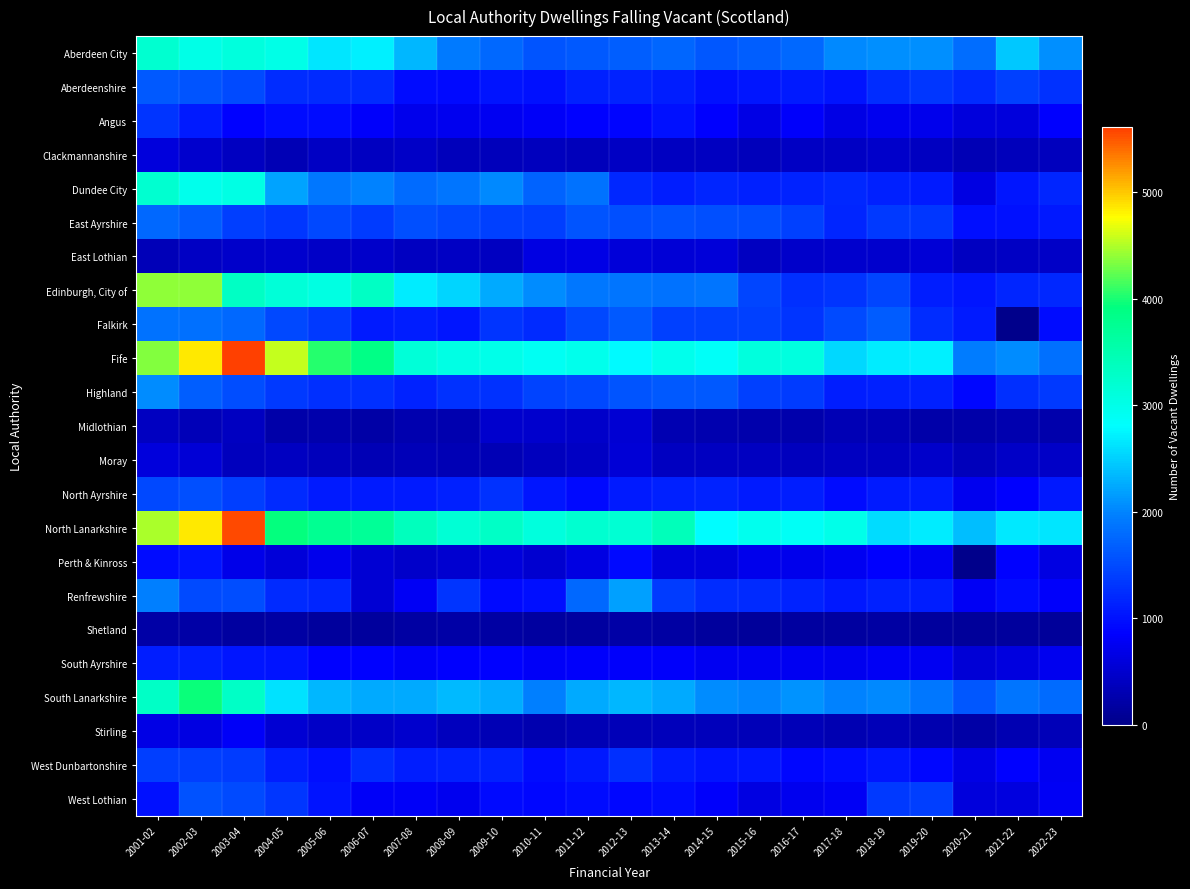

Reading left to right, what are all the values shown in this chart?

Aberdeen City: 2001-02=3206	2002-03=3022	2003-04=3106	2004-05=3023	2005-06=2651	2006-07=2705	2007-08=2331	2008-09=1907	2009-10=1774	2010-11=1589	2011-12=1629	2012-13=1686	2013-14=1746	2014-15=1603	2015-16=1676	2016-17=1774	2017-18=2017	2018-19=2072	2019-20=2074	2020-21=1812	2021-22=2451	2022-23=2081
Aberdeenshire: 2001-02=1643	2002-03=1592	2003-04=1507	2004-05=1246	2005-06=1215	2006-07=1214	2007-08=964	2008-09=937	2009-10=1028	2010-11=1007	2011-12=1134	2012-13=1146	2013-14=1104	2014-15=1004	2015-16=1045	2016-17=1089	2017-18=1012	2018-19=1248	2019-20=1334	2020-21=1210	2021-22=1411	2022-23=1293
Angus: 2001-02=1300	2002-03=1080	2003-04=873	2004-05=953	2005-06=964	2006-07=825	2007-08=706	2008-09=726	2009-10=766	2010-11=797	2011-12=874	2012-13=890	2013-14=1000	2014-15=843	2015-16=658	2016-17=813	2017-18=661	2018-19=726	2019-20=708	2020-21=603	2021-22=603	2022-23=837
Clackmannanshire: 2001-02=595	2002-03=500	2003-04=398	2004-05=317	2005-06=433	2006-07=401	2007-08=445	2008-09=367	2009-10=368	2010-11=393	2011-12=352	2012-13=426	2013-14=401	2014-15=398	2015-16=367	2016-17=421	2017-18=434	2018-19=469	2019-20=415	2020-21=321	2021-22=354	2022-23=389
Dundee City: 2001-02=3203	2002-03=2971	2003-04=3025	2004-05=2208	2005-06=1898	2006-07=1989	2007-08=1785	2008-09=1869	2009-10=2017	2010-11=1719	2011-12=1854	2012-13=1201	2013-14=1108	2014-15=1175	2015-16=1139	2016-17=1149	2017-18=1199	2018-19=1119	2019-20=1079	2020-21=655	2021-22=1047	2022-23=1165
East Ayrshire: 2001-02=1771	2002-03=1652	2003-04=1390	2004-05=1334	2005-06=1486	2006-07=1378	2007-08=1543	2008-09=1481	2009-10=1420	2010-11=1400	2011-12=1597	2012-13=1553	2013-14=1559	2014-15=1544	2015-16=1526	2016-17=1407	2017-18=1175	2018-19=1355	2019-20=1321	2020-21=967	2021-22=996	2022-23=1056
East Lothian: 2001-02=345	2002-03=423	2003-04=467	2004-05=489	2005-06=457	2006-07=472	2007-08=414	2008-09=423	2009-10=406	2010-11=655	2011-12=673	2012-13=585	2013-14=556	2014-15=576	2015-16=409	2016-17=481	2017-18=502	2018-19=504	2019-20=569	2020-21=407	2021-22=424	2022-23=439
Edinburgh, City of: 2001-02=4391	2002-03=4391	2003-04=3330	2004-05=3147	2005-06=3066	2006-07=3323	2007-08=2694	2008-09=2538	2009-10=2248	2010-11=2047	2011-12=1897	2012-13=1870	2013-14=1862	2014-15=1871	2015-16=1466	2016-17=1270	2017-18=1306	2018-19=1466	2019-20=1113	2020-21=1052	2021-22=1175	2022-23=1188
Falkirk: 2001-02=1851	2002-03=1835	2003-04=1768	2004-05=1477	2005-06=1344	2006-07=1094	2007-08=1114	2008-09=1047	2009-10=1300	2010-11=1227	2011-12=1477	2012-13=1641	2013-14=1420	2014-15=1408	2015-16=1423	2016-17=1309	2017-18=1504	2018-19=1646	2019-20=1233	2020-21=1082	2021-22=0	2022-23=963
Fife: 2001-02=4340	2002-03=4856	2003-04=5611	2004-05=4579	2005-06=4049	2006-07=3860	2007-08=3154	2008-09=3038	2009-10=2995	2010-11=2902	2011-12=2960	2012-13=2783	2013-14=2968	2014-15=2860	2015-16=3105	2016-17=3082	2017-18=2559	2018-19=2676	2019-20=2704	2020-21=1941	2021-22=2042	2022-23=1837
Highland: 2001-02=2053	2002-03=1666	2003-04=1514	2004-05=1337	2005-06=1257	2006-07=1263	2007-08=1149	2008-09=1292	2009-10=1274	2010-11=1428	2011-12=1489	2012-13=1582	2013-14=1639	2014-15=1624	2015-16=1417	2016-17=1369	2017-18=1111	2018-19=1138	2019-20=1124	2020-21=900	2021-22=1250	2022-23=1348
Midlothian: 2001-02=406	2002-03=333	2003-04=409	2004-05=228	2005-06=243	2006-07=208	2007-08=272	2008-09=272	2009-10=499	2010-11=504	2011-12=463	2012-13=528	2013-14=288	2014-15=284	2015-16=263	2016-17=251	2017-18=308	2018-19=315	2019-20=222	2020-21=237	2021-22=283	2022-23=262
Moray: 2001-02=607	2002-03=555	2003-04=391	2004-05=400	2005-06=370	2006-07=307	2007-08=347	2008-09=326	2009-10=318	2010-11=384	2011-12=430	2012-13=561	2013-14=404	2014-15=396	2015-16=396	2016-17=381	2017-18=412	2018-19=411	2019-20=475	2020-21=367	2021-22=452	2022-23=458
North Ayrshire: 2001-02=1484	2002-03=1546	2003-04=1382	2004-05=1212	2005-06=1090	2006-07=1080	2007-08=1091	2008-09=1123	2009-10=1279	2010-11=1041	2011-12=935	2012-13=1080	2013-14=1131	2014-15=1160	2015-16=1087	2016-17=1109	2017-18=958	2018-19=1093	2019-20=1093	2020-21=738	2021-22=854	2022-23=1069
North Lanarkshire: 2001-02=4491	2002-03=4852	2003-04=5551	2004-05=3932	2005-06=3766	2006-07=3724	2007-08=3379	2008-09=3177	2009-10=3289	2010-11=3111	2011-12=3217	2012-13=3195	2013-14=3419	2014-15=2803	2015-16=2942	2016-17=2890	2017-18=2992	2018-19=2582	2019-20=2686	2020-21=2371	2021-22=2653	2022-23=2643
Perth & Kinross: 2001-02=944	2002-03=1018	2003-04=690	2004-05=583	2005-06=713	2006-07=533	2007-08=477	2008-09=512	2009-10=613	2010-11=509	2011-12=652	2012-13=936	2013-14=593	2014-15=605	2015-16=716	2016-17=704	2017-18=762	2018-19=854	2019-20=754	2020-21=0	2021-22=872	2022-23=657
Renfrewshire: 2001-02=1972	2002-03=1497	2003-04=1523	2004-05=1226	2005-06=1166	2006-07=546	2007-08=781	2008-09=1311	2009-10=921	2010-11=969	2011-12=1764	2012-13=2179	2013-14=1367	2014-15=1248	2015-16=1225	2016-17=1147	2017-18=1068	2018-19=1128	2019-20=1108	2020-21=772	2021-22=964	2022-23=828
Shetland: 2001-02=212	2002-03=208	2003-04=170	2004-05=190	2005-06=144	2006-07=145	2007-08=193	2008-09=207	2009-10=177	2010-11=157	2011-12=160	2012-13=204	2013-14=180	2014-15=146	2015-16=128	2016-17=164	2017-18=171	2018-19=183	2019-20=153	2020-21=112	2021-22=136	2022-23=123
South Ayrshire: 2001-02=1113	2002-03=1098	2003-04=1048	2004-05=1030	2005-06=857	2006-07=869	2007-08=801	2008-09=845	2009-10=865	2010-11=798	2011-12=820	2012-13=813	2013-14=823	2014-15=767	2015-16=767	2016-17=760	2017-18=736	2018-19=772	2019-20=758	2020-21=563	2021-22=623	2022-23=725
South Lanarkshire: 2001-02=3309	2002-03=3948	2003-04=3288	2004-05=2614	2005-06=2324	2006-07=2251	2007-08=2256	2008-09=2367	2009-10=2274	2010-11=1952	2011-12=2237	2012-13=2325	2013-14=2238	2014-15=2045	2015-16=2011	2016-17=2102	2017-18=1976	2018-19=2027	2019-20=1887	2020-21=1603	2021-22=1884	2022-23=1776
Stirling: 2001-02=669	2002-03=648	2003-04=798	2004-05=529	2005-06=447	2006-07=443	2007-08=494	2008-09=385	2009-10=325	2010-11=284	2011-12=313	2012-13=338	2013-14=372	2014-15=363	2015-16=339	2016-17=342	2017-18=292	2018-19=334	2019-20=272	2020-21=213	2021-22=304	2022-23=338
West Dunbartonshire: 2001-02=1389	2002-03=1398	2003-04=1362	2004-05=1102	2005-06=971	2006-07=1237	2007-08=1097	2008-09=1121	2009-10=1125	2010-11=963	2011-12=1070	2012-13=1254	2013-14=1093	2014-15=1017	2015-16=1032	2016-17=899	2017-18=956	2018-19=1046	2019-20=904	2020-21=677	2021-22=858	2022-23=755
West Lothian: 2001-02=988	2002-03=1569	2003-04=1506	2004-05=1321	2005-06=1009	2006-07=807	2007-08=810	2008-09=727	2009-10=928	2010-11=904	2011-12=958	2012-13=905	2013-14=962	2014-15=812	2015-16=638	2016-17=731	2017-18=785	2018-19=1345	2019-20=1384	2020-21=608	2021-22=631	2022-23=785